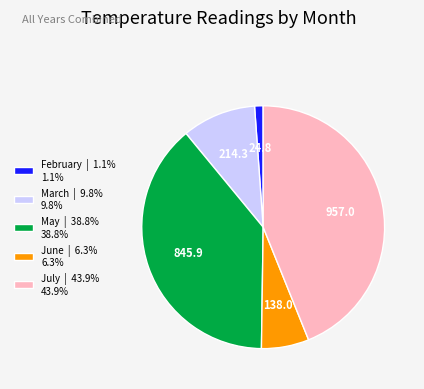

Is there a majority slice in this chart?

No